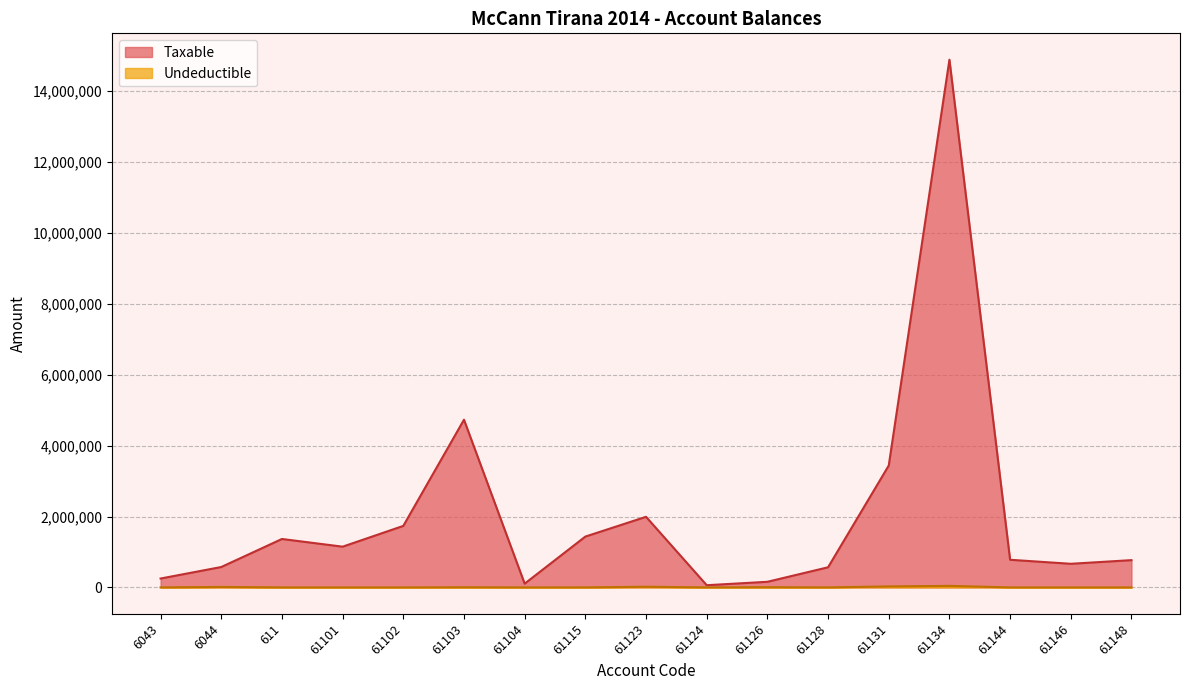

What is the maximum value shown in the chart?

14887859.8